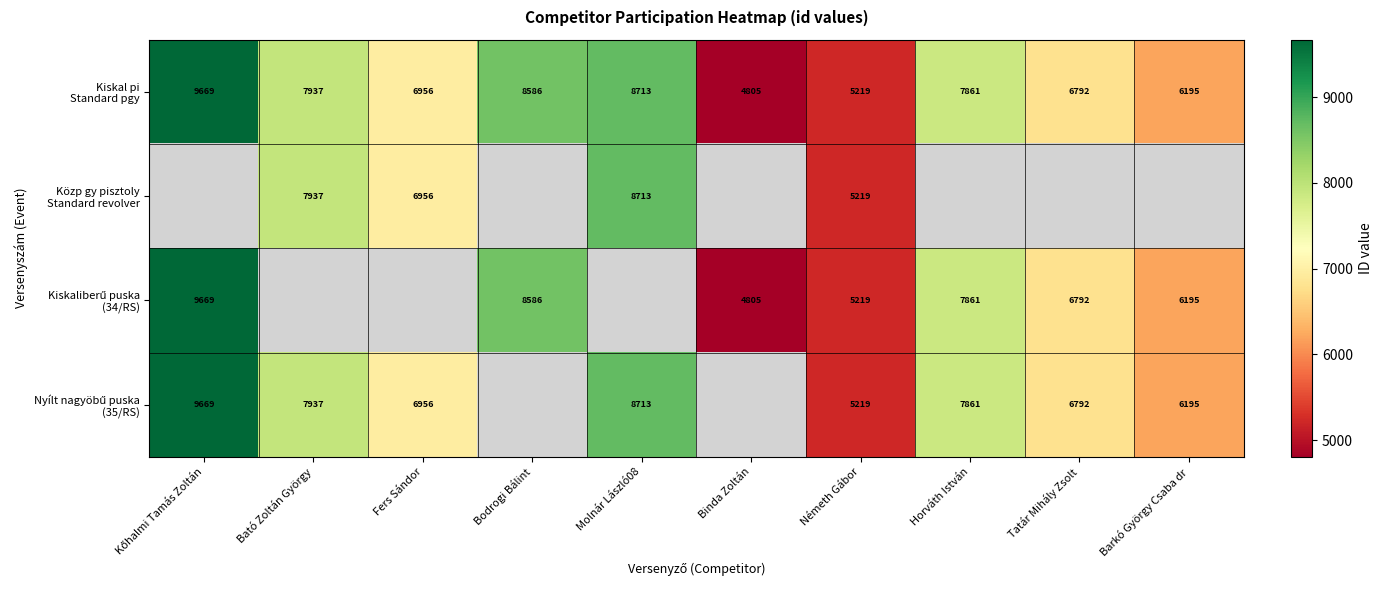

Which category has the lowest value in the Nyílt nagyöbű puska (35/RS) series?

Németh Gábor